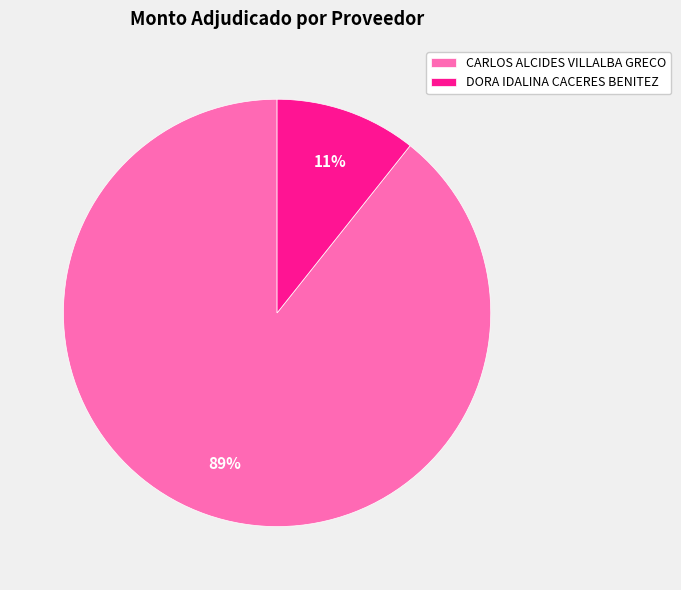

Is the sum of DORA IDALINA CACERES BENITEZ and CARLOS ALCIDES VILLALBA GRECO greater than half?

Yes